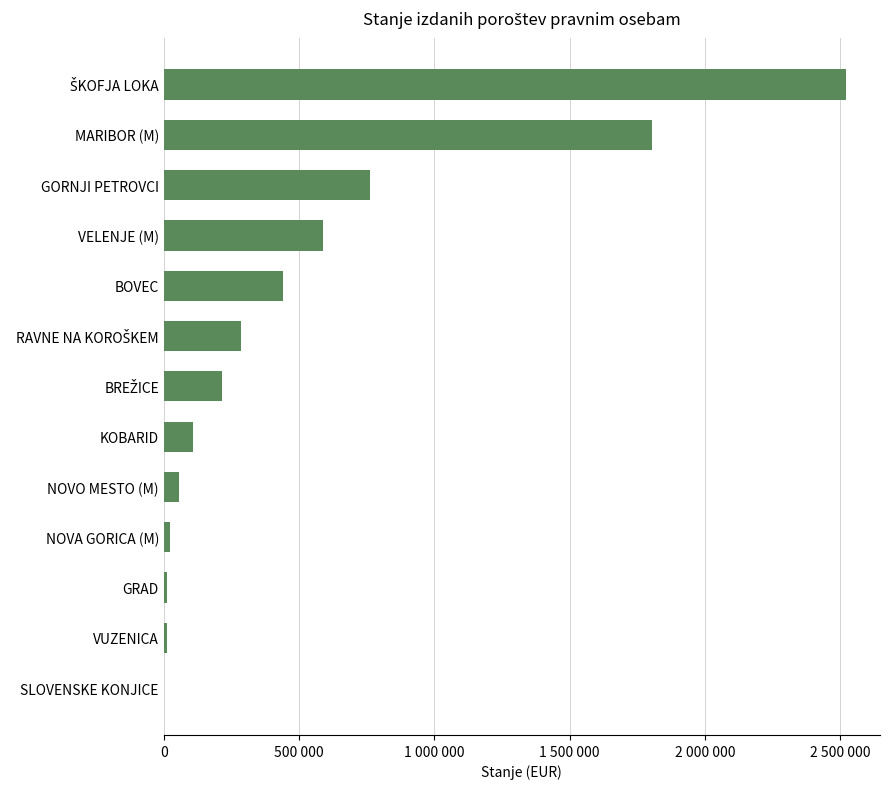

What is the minimum value shown in the chart?

256